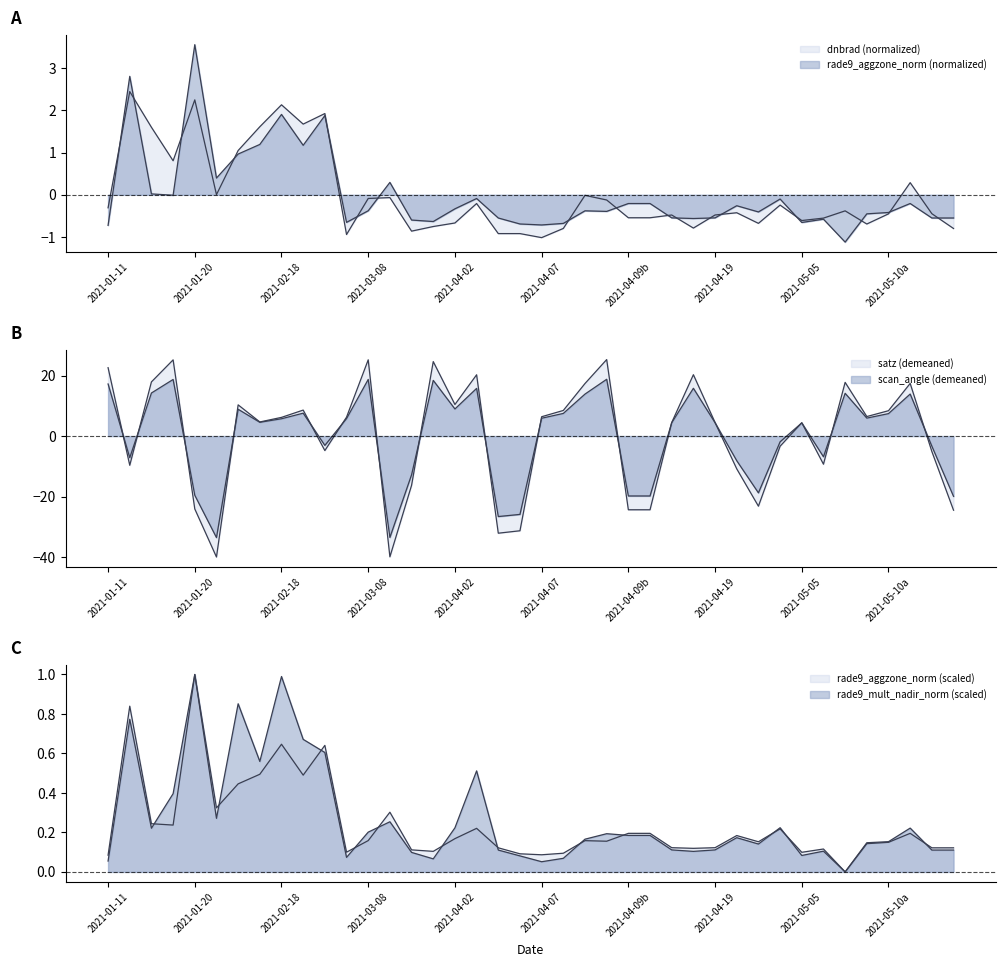

How many positive values does the rade9_mult_nadir_norm series have?

39